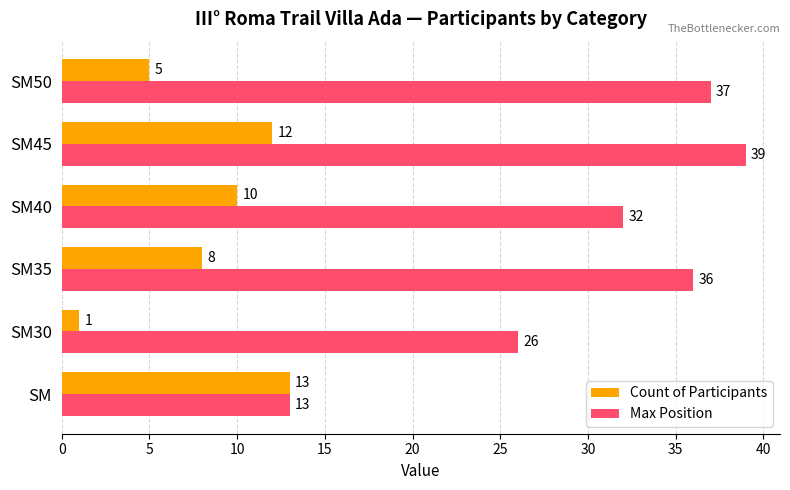

The value of Max Position at SM50 is 13. True or false?

False